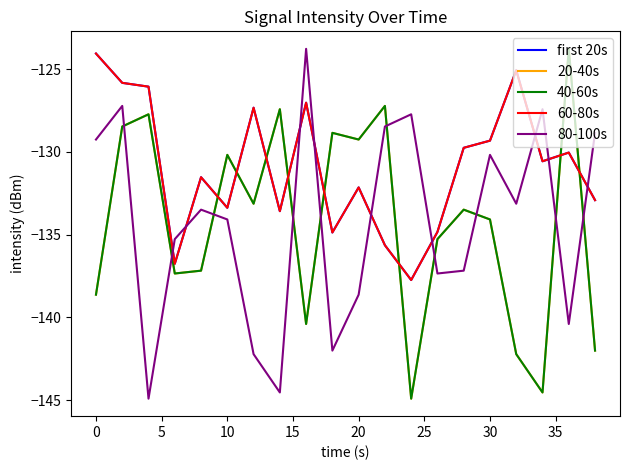

Does the chart have visible grid lines?

No